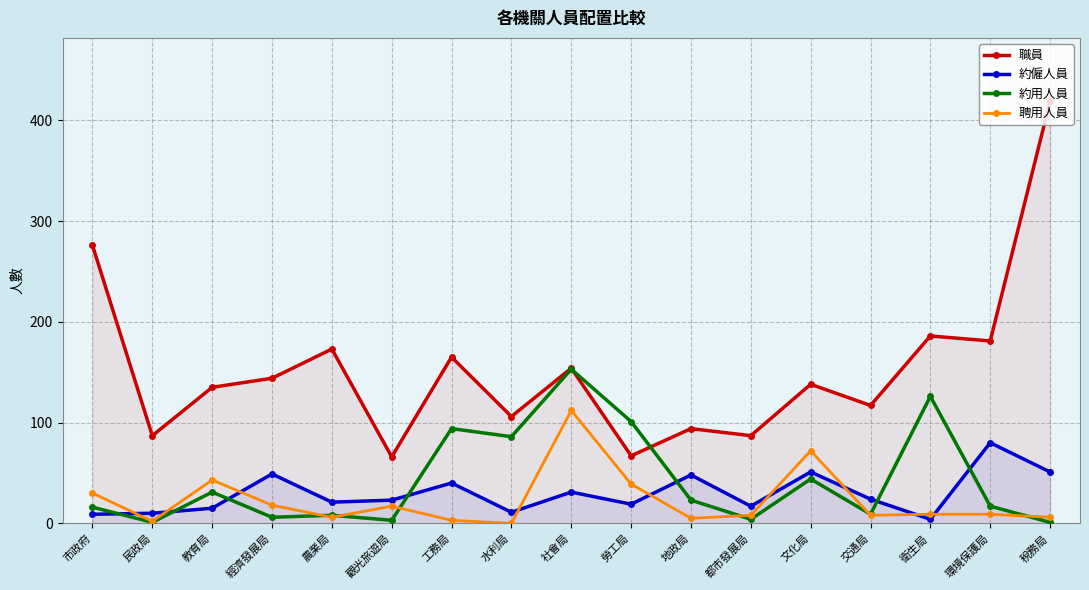

True or false: 約僱人員 and 聘用人員 cross at least once.

True